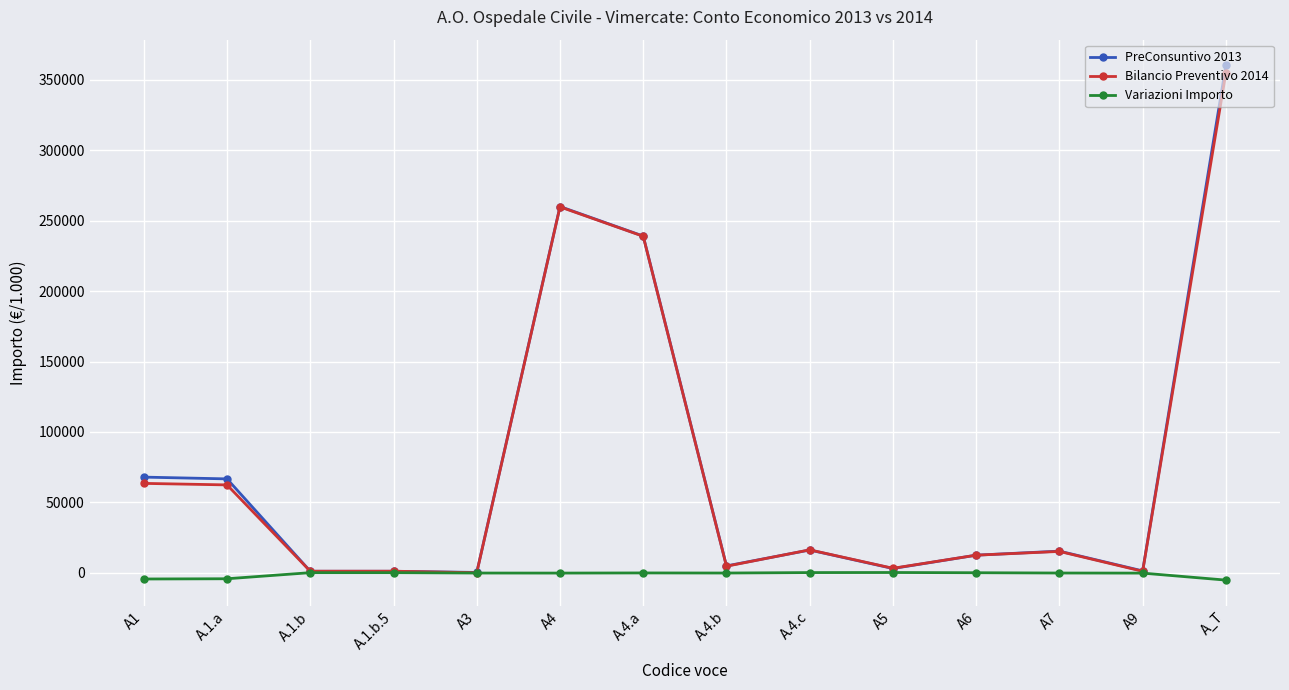

Which series has the widest spread of values?

PreConsuntivo 2013